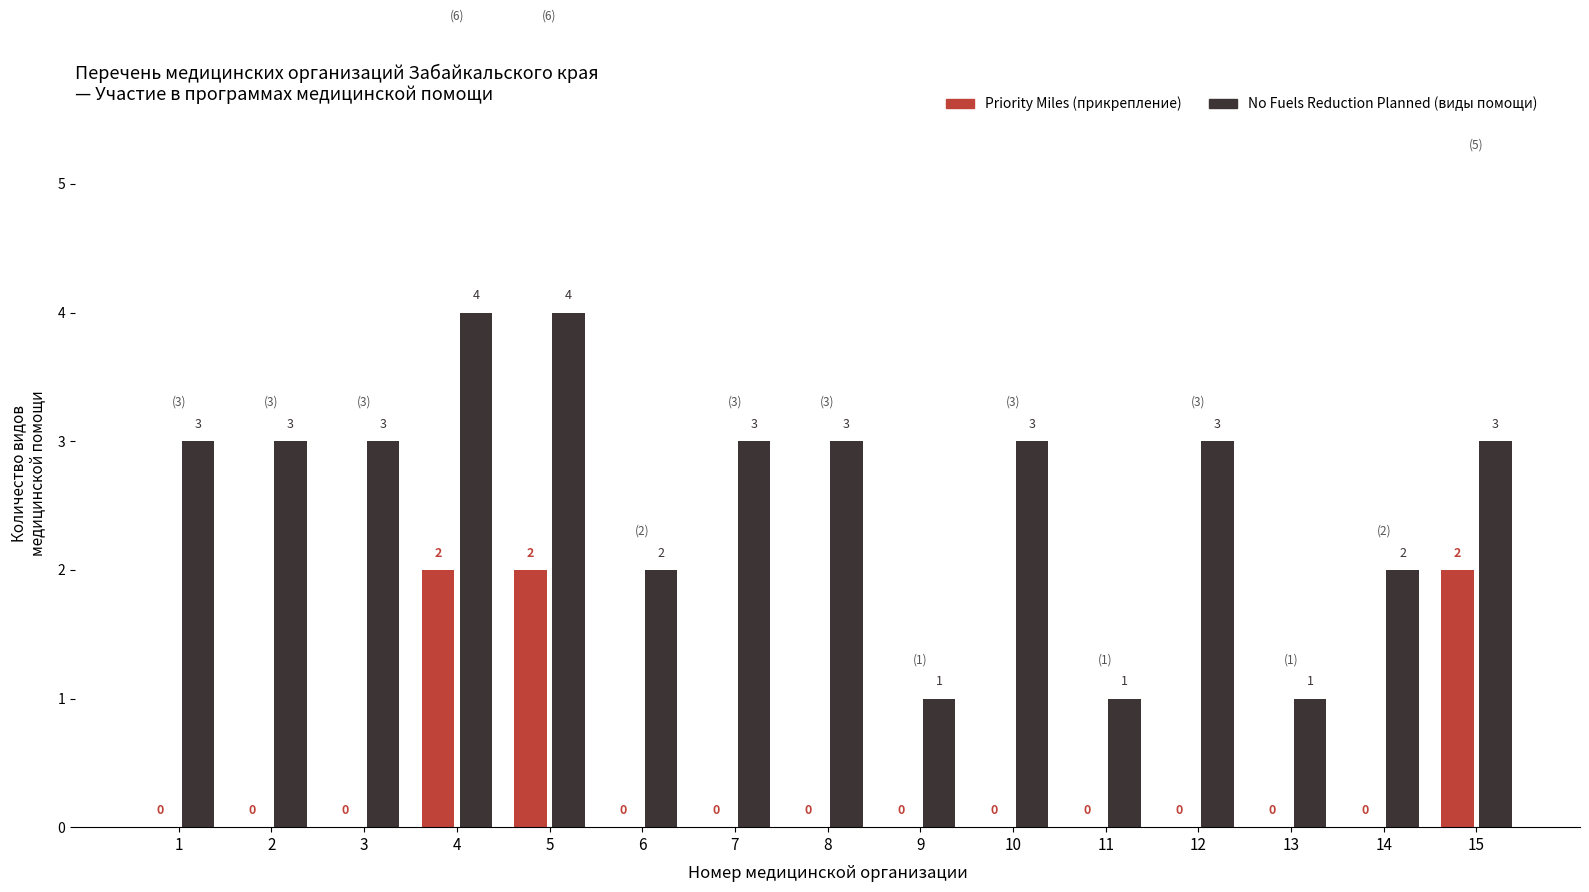

How many categories are shown in the chart?

15